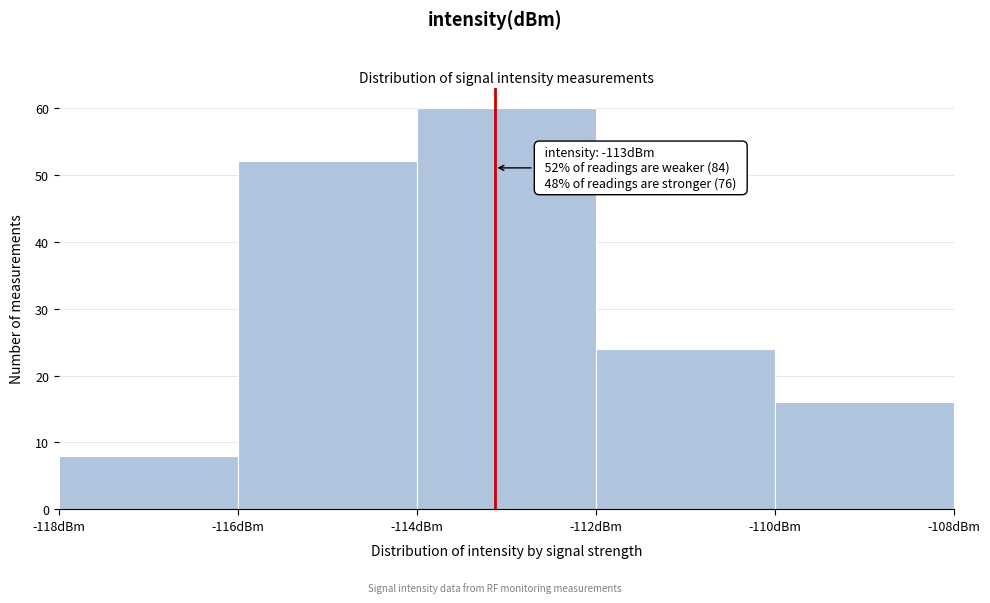

Which range on the x-axis has the tallest bar?

-114 to -112